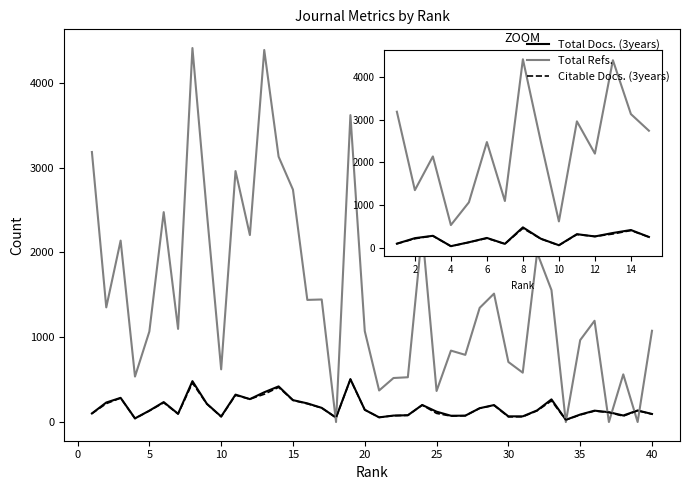

Which series has the largest total across all categories?

Total Refs.